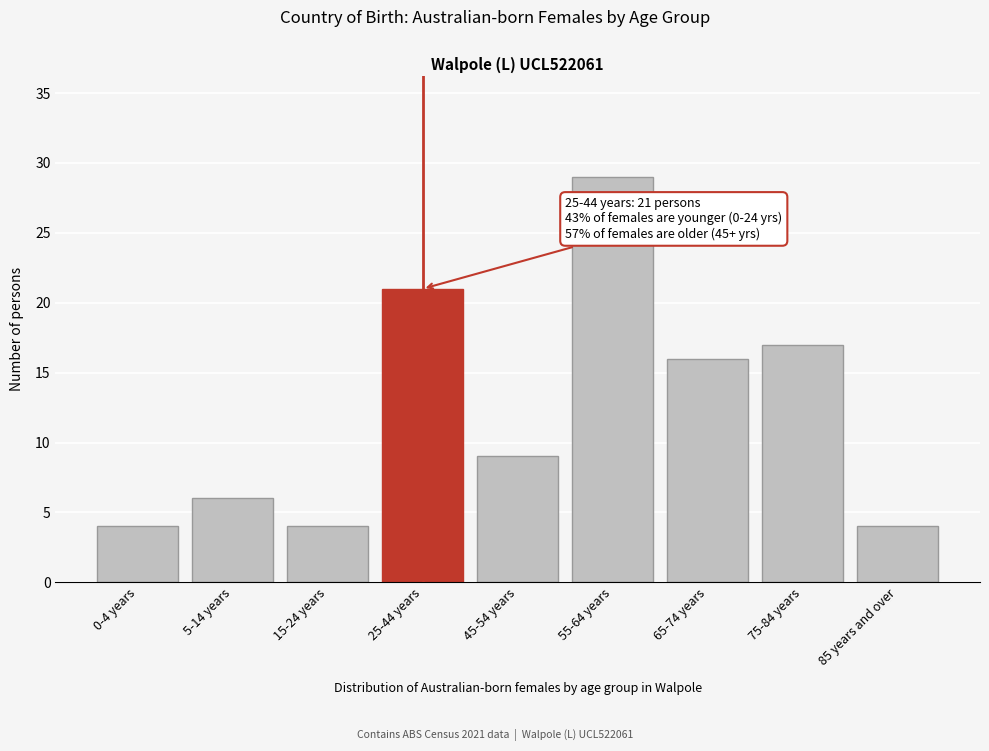

Reading left to right, what are all the values shown in this chart?

0-4 years=4	5-14 years=6	15-24 years=4	25-44 years=21	45-54 years=9	55-64 years=29	65-74 years=16	75-84 years=17	85 years and over=4